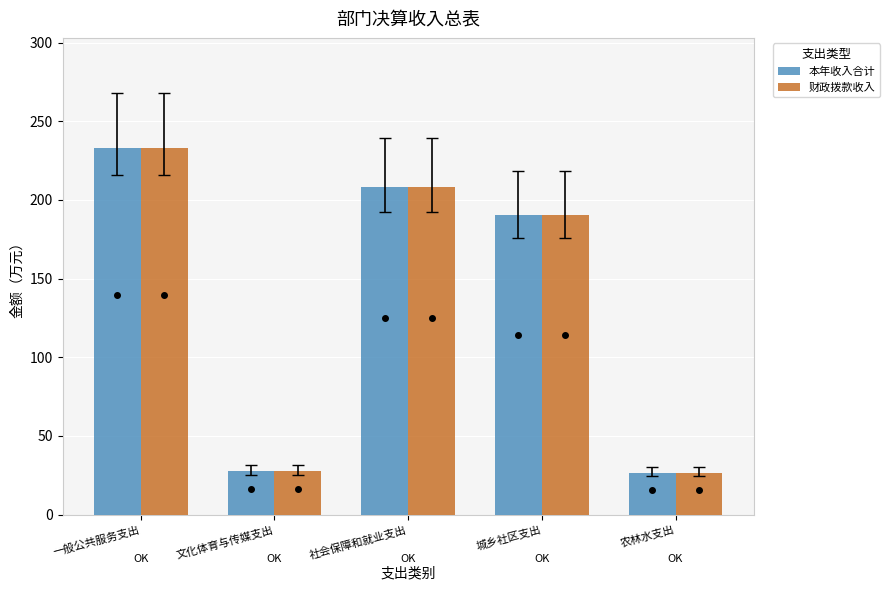

What is the smallest value displayed?

26.4